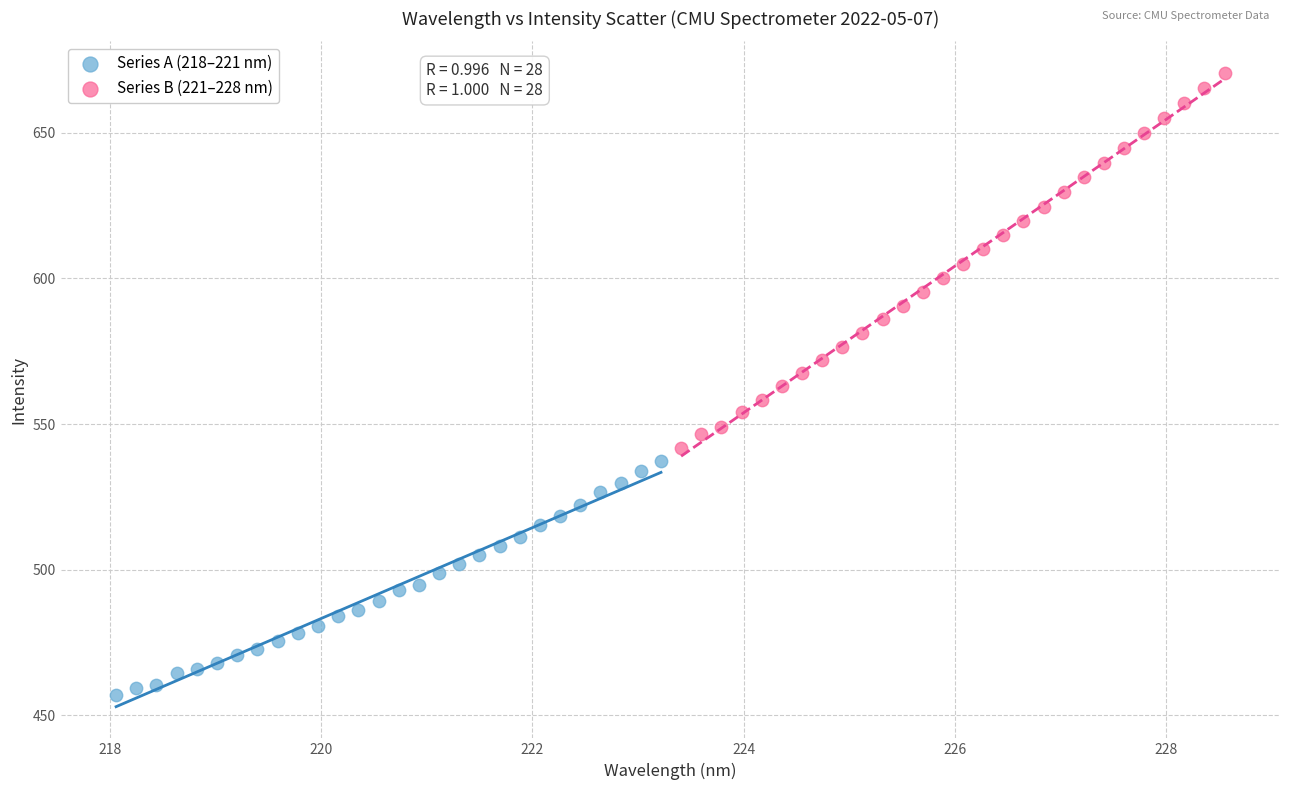

Which series reaches the maximum Y coordinate?

Series B (221–228 nm)